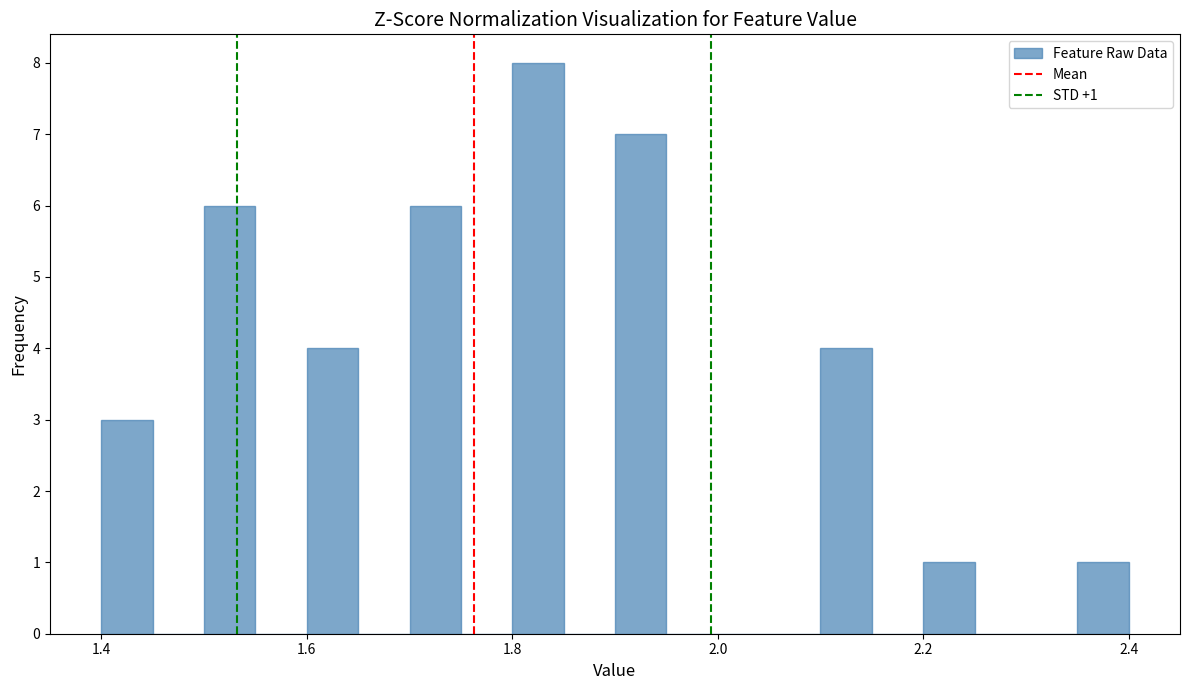

Read against the x-axis, roughly where is the centre of the tallest bar?

1.82